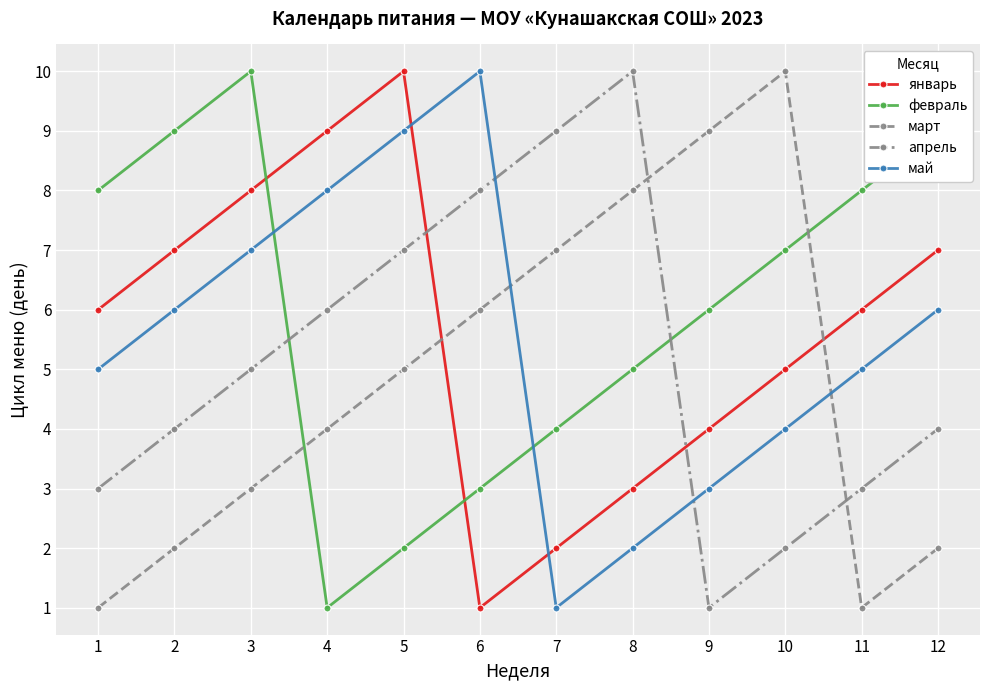

Where do февраль and май first cross each other?

3 and 4